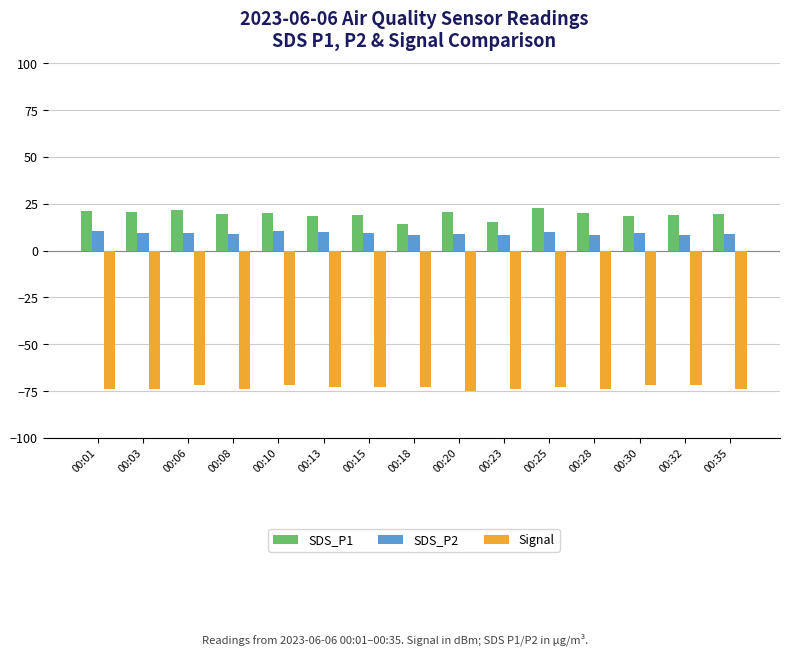

What is the value of the Signal bar at the 3rd from the left?

-72.0